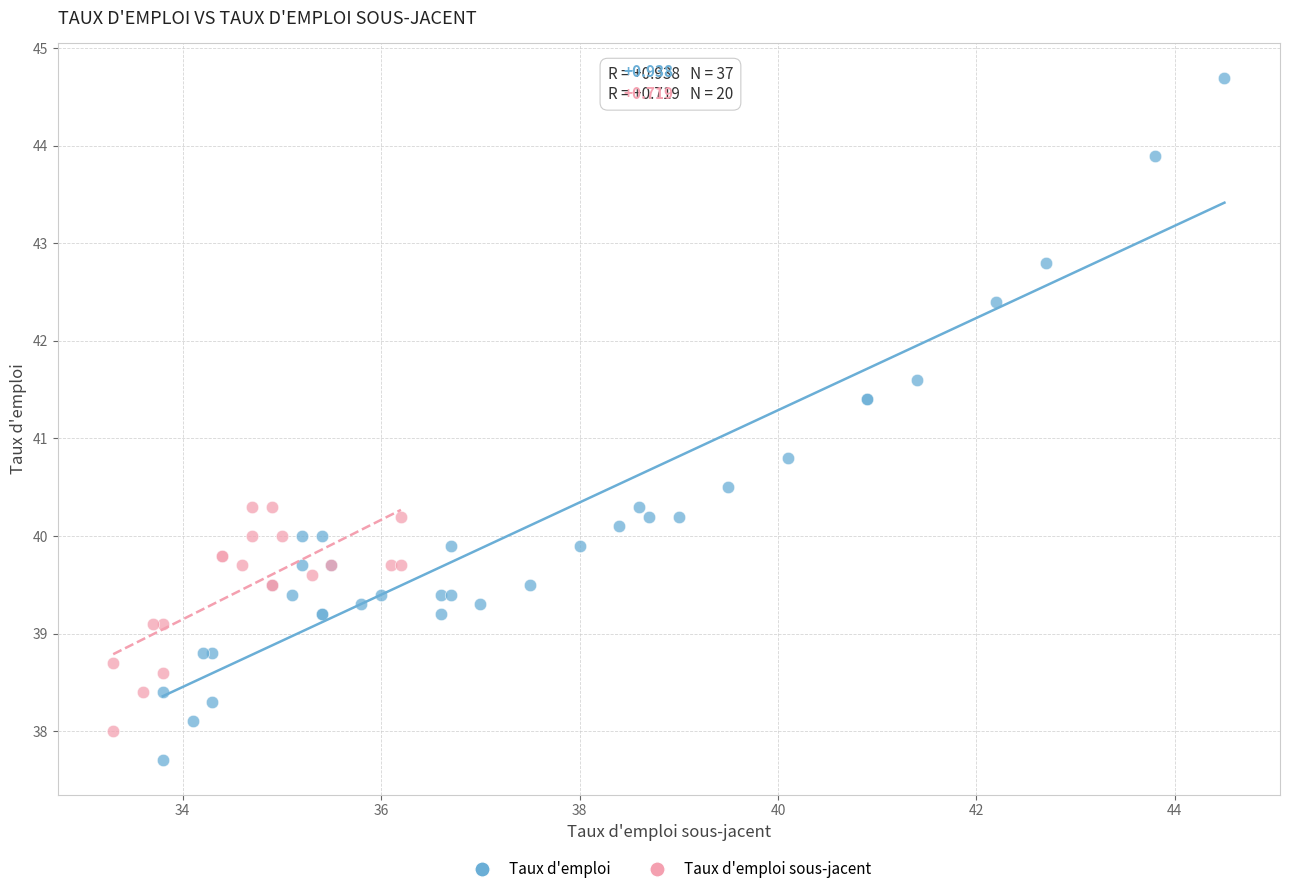

Which series has the largest Y range (max minus min)?

Taux d'emploi